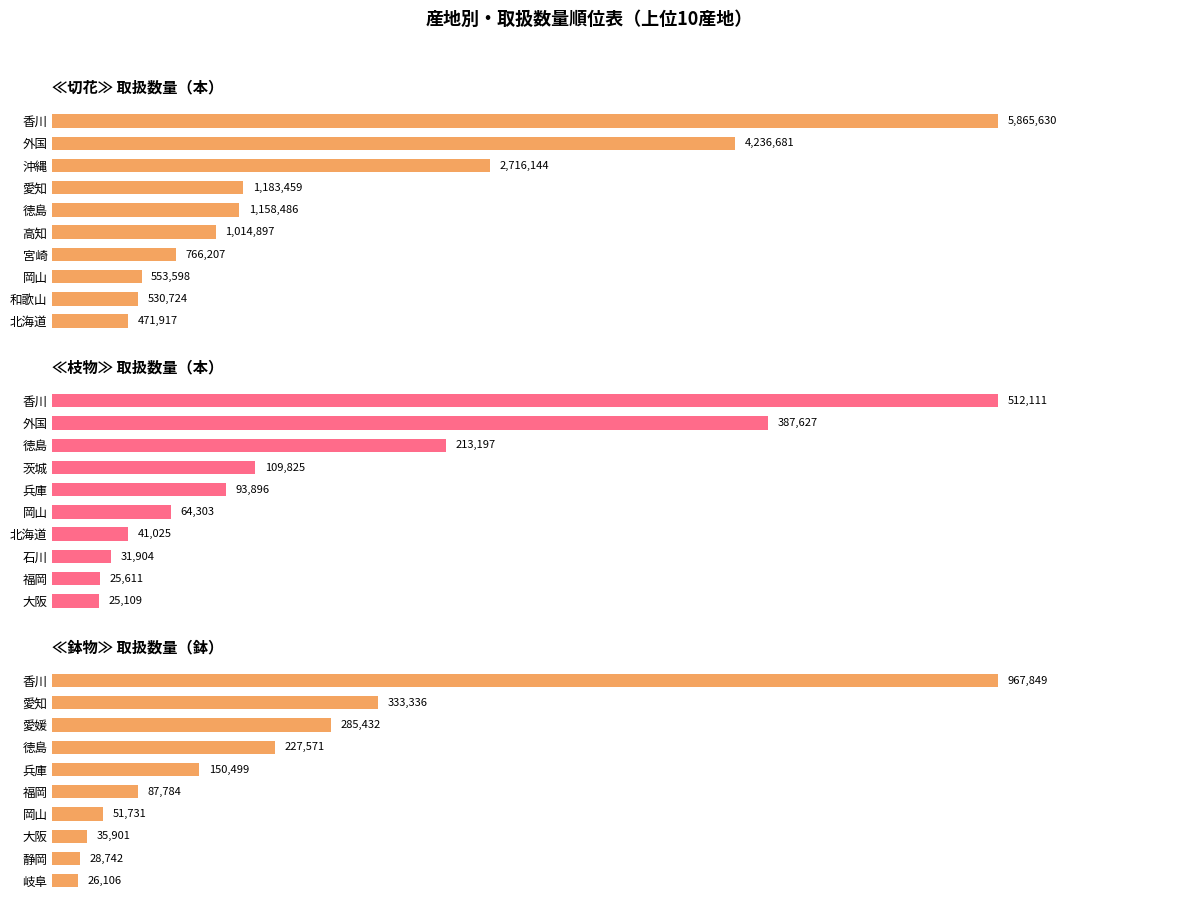

What is the total value across all series at 2?

3214773